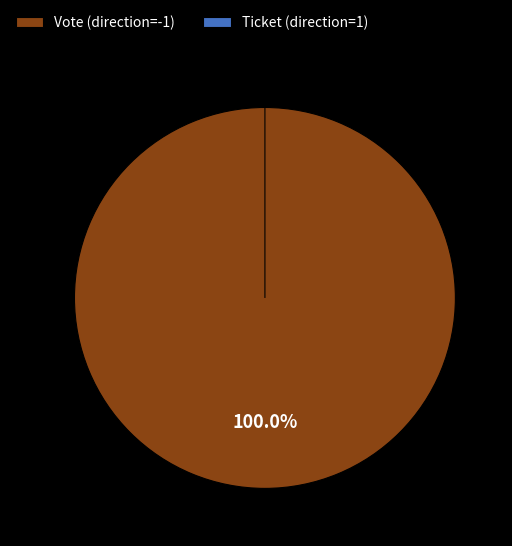

What is the change in value from Vote (direction=-1) to Ticket (direction=1)?

-1